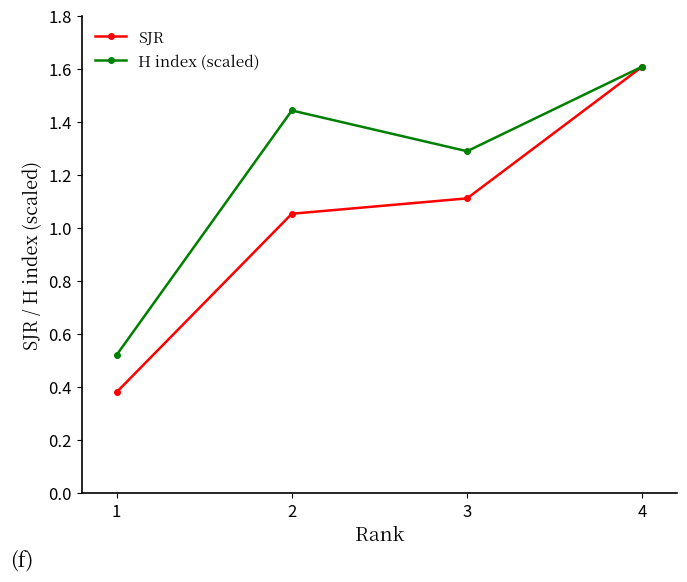

Rank the series by their average value, from lowest to highest.

SJR, H index (scaled)